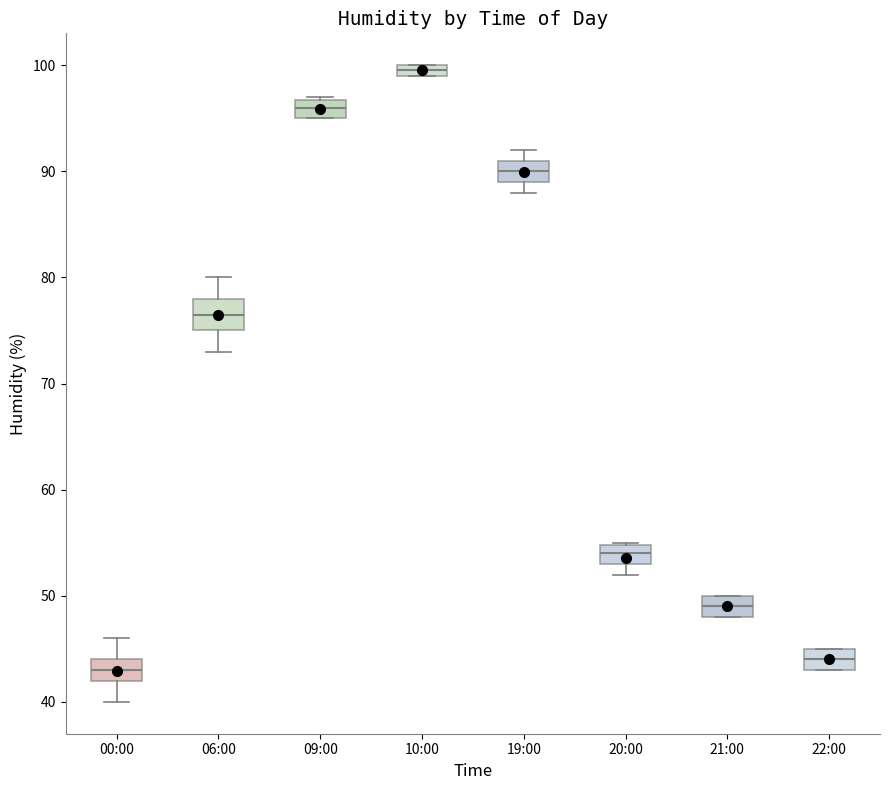

Which box has the lowest median line?

00:00